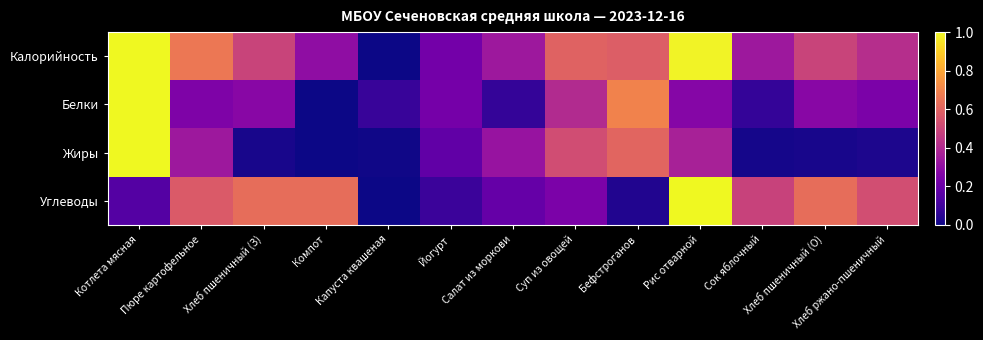

Which label corresponds to the largest value in the chart?

Котлета мясная